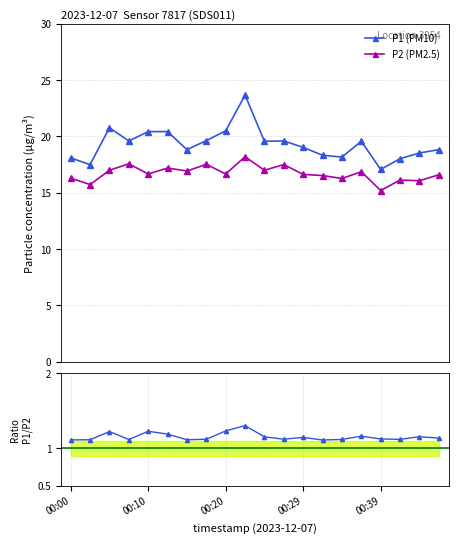

How many categories are shown in the chart?

20